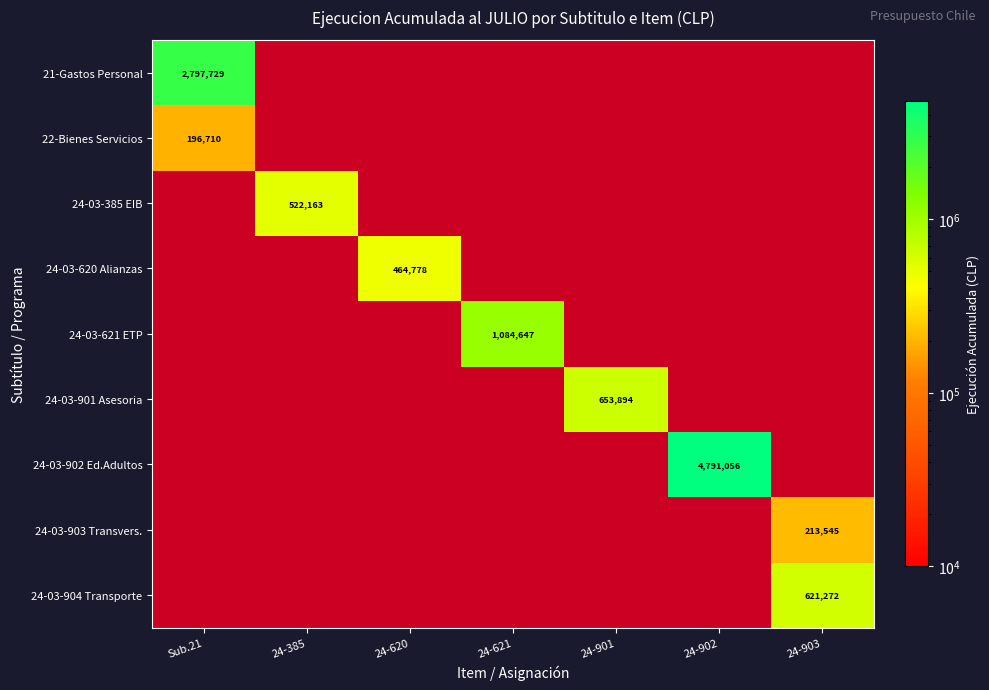

The 24-03-621 ETP series shows 1084647 at 24-621. True or false?

True